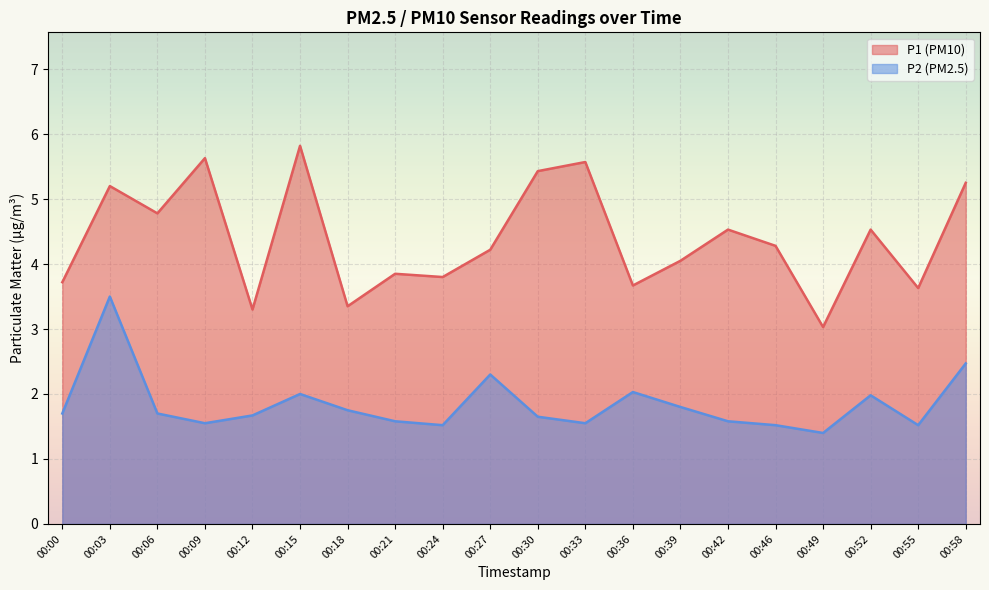

How many interior local peaks does the P1 series have?

7